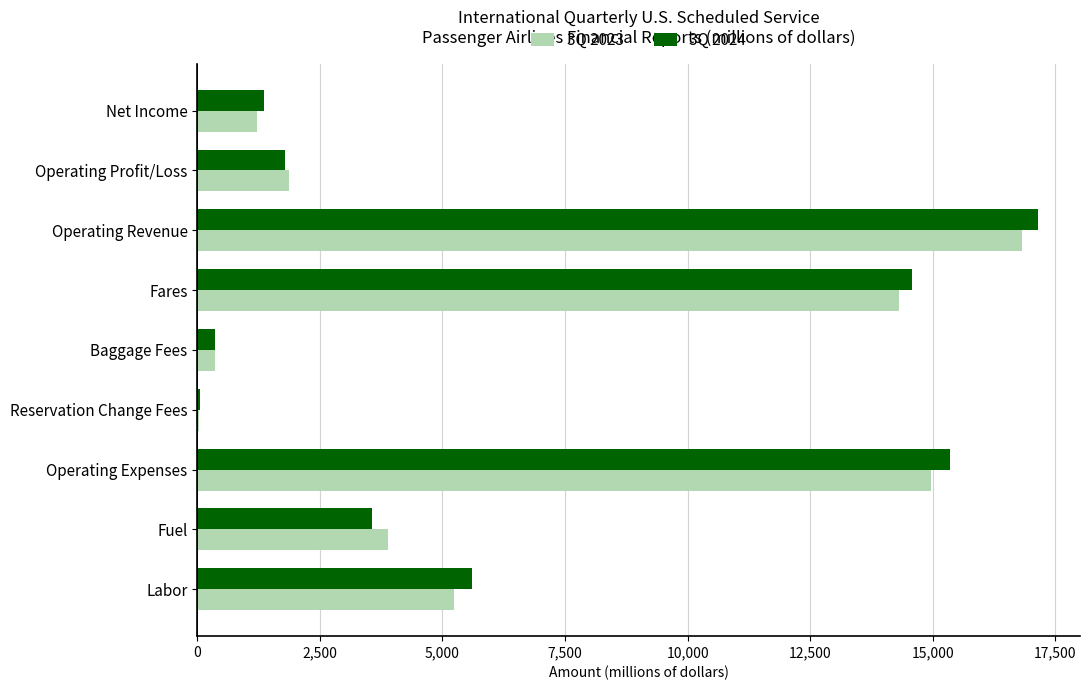

What is the sum of all 3Q 2023 values?

58694.8